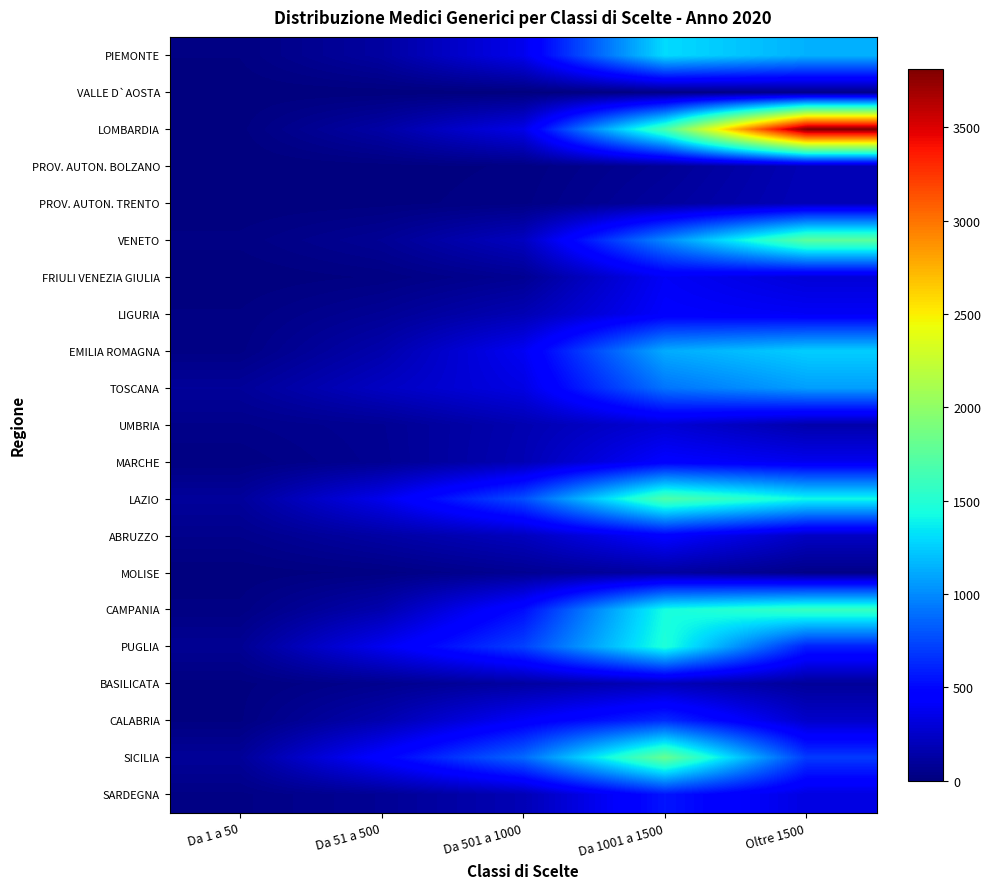

At Oltre 1500, list the series in order from smallest to largest.

MOLISE, VALLE D`AOSTA, BASILICATA, UMBRIA, PROV. AUTON. BOLZANO, PROV. AUTON. TRENTO, ABRUZZO, CALABRIA, FRIULI VENEZIA GIULIA, SARDEGNA, MARCHE, LIGURIA, PUGLIA, SICILIA, TOSCANA, PIEMONTE, EMILIA ROMAGNA, LAZIO, CAMPANIA, VENETO, LOMBARDIA